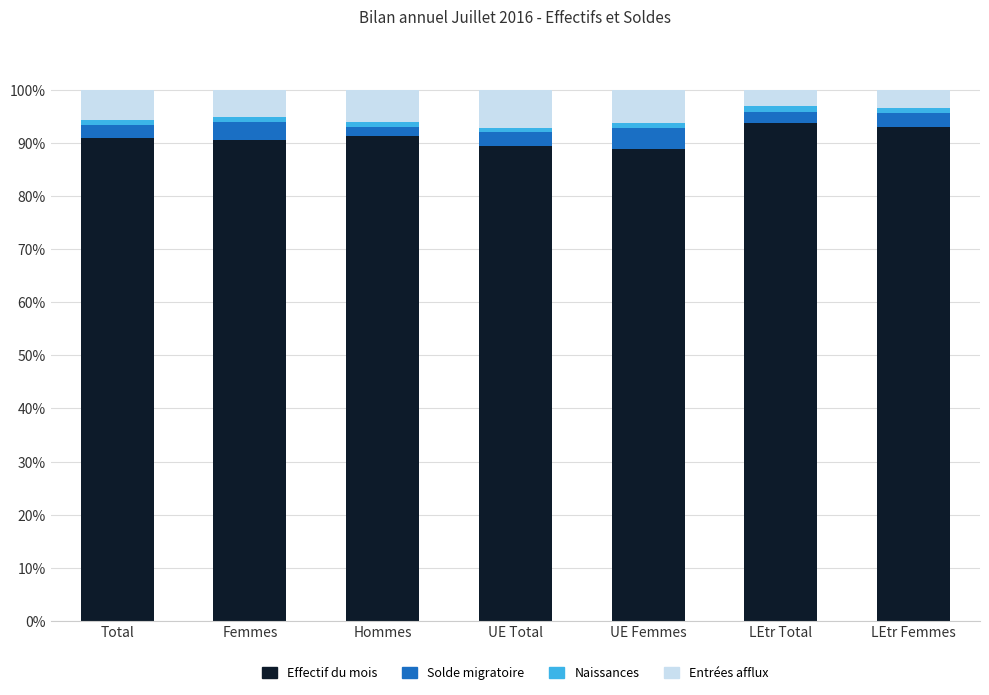

True or false: Effectif du mois has a value of 23.2 at Femmes.

False